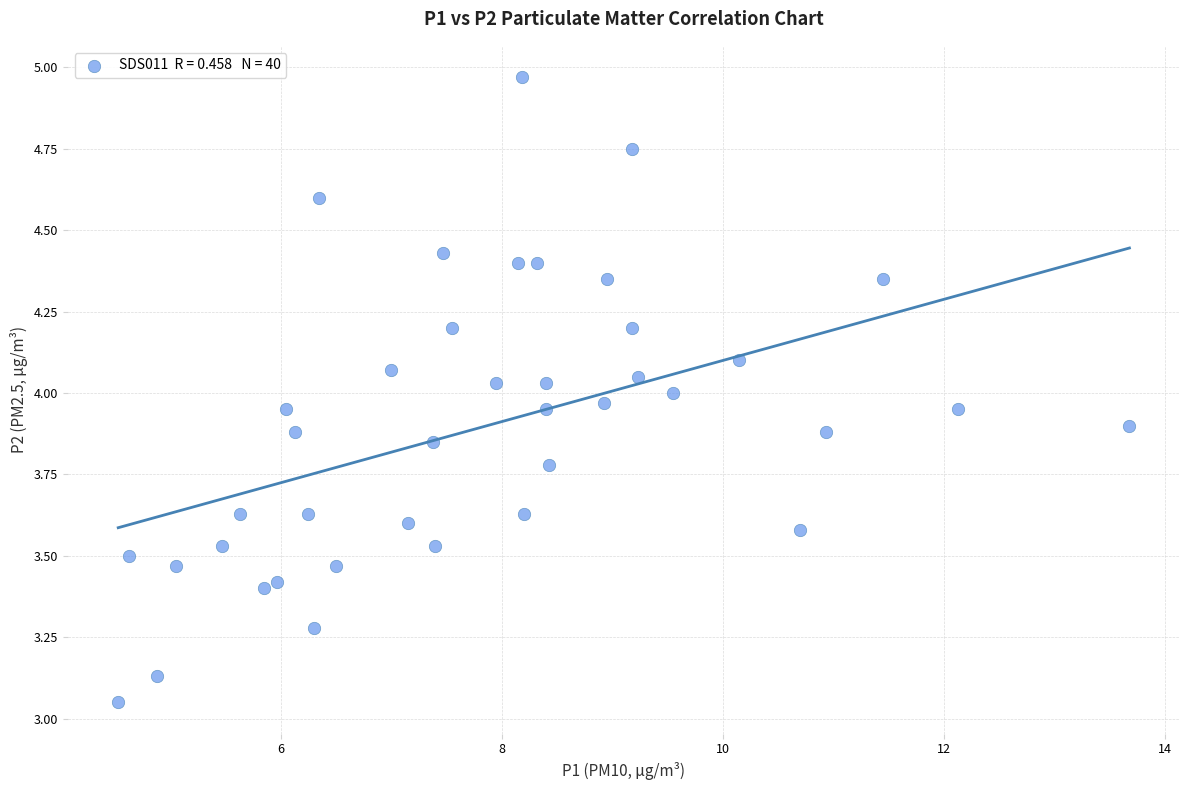

What is the range of X values (max minus min)?

9.1